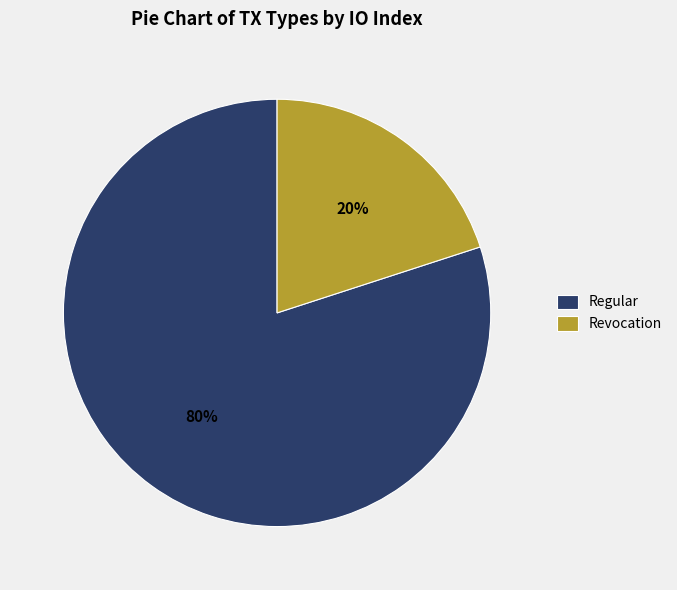

What is the smallest slice in the pie chart?

Revocation